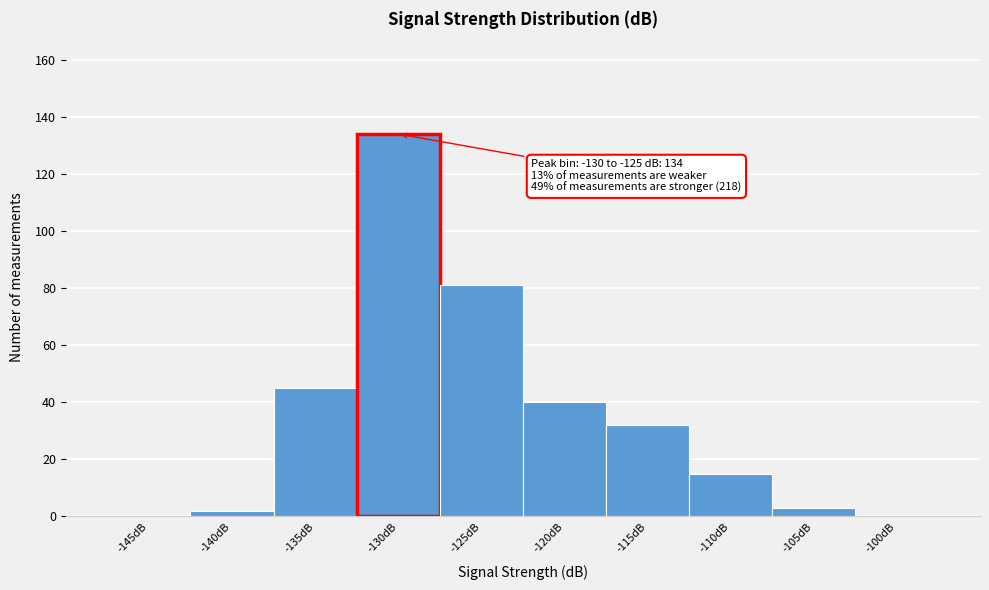

Reading left to right, what are all the values shown in this chart?

-145dB=0	-140dB=2	-135dB=45	-130dB=134	-125dB=81	-120dB=40	-115dB=32	-110dB=15	-105dB=3	-100dB=0